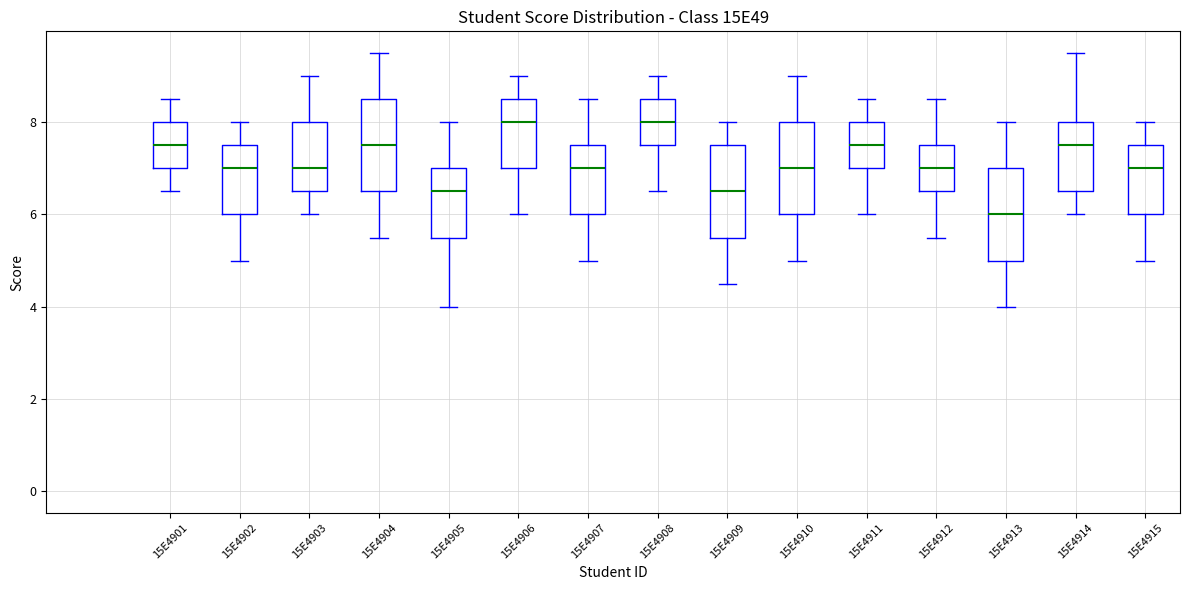

Reading left to right, read every box against the y-axis: the position of its median line, the range the box covers, and the ends of its whiskers. The values are not printed on the chart, so give them approximately, as read against the axis.

15E4901: median 7.6, box 7.0 to 8.0, whiskers 6.6 to 8.6
15E4902: median 7.0, box 6.0 to 7.6, whiskers 5.0 to 8.0
15E4903: median 7.0, box 6.6 to 8.0, whiskers 6.0 to 9.0
15E4904: median 7.6, box 6.6 to 8.6, whiskers 5.6 to 9.6
15E4905: median 6.6, box 5.6 to 7.0, whiskers 4.0 to 8.0
15E4906: median 8.0, box 7.0 to 8.6, whiskers 6.0 to 9.0
15E4907: median 7.0, box 6.0 to 7.6, whiskers 5.0 to 8.6
15E4908: median 8.0, box 7.6 to 8.6, whiskers 6.6 to 9.0
15E4909: median 6.6, box 5.6 to 7.6, whiskers 4.6 to 8.0
15E4910: median 7.0, box 6.0 to 8.0, whiskers 5.0 to 9.0
15E4911: median 7.6, box 7.0 to 8.0, whiskers 6.0 to 8.6
15E4912: median 7.0, box 6.6 to 7.6, whiskers 5.6 to 8.6
15E4913: median 6.0, box 5.0 to 7.0, whiskers 4.0 to 8.0
15E4914: median 7.6, box 6.6 to 8.0, whiskers 6.0 to 9.6
15E4915: median 7.0, box 6.0 to 7.6, whiskers 5.0 to 8.0